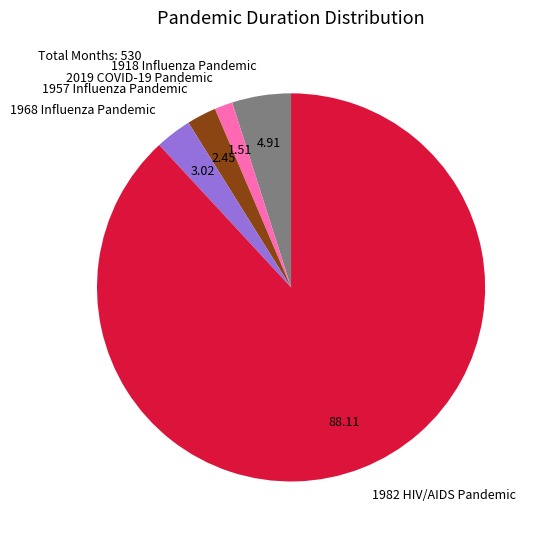

Is it true that 1957 Influenza Pandemic is 2% of the pie?

True